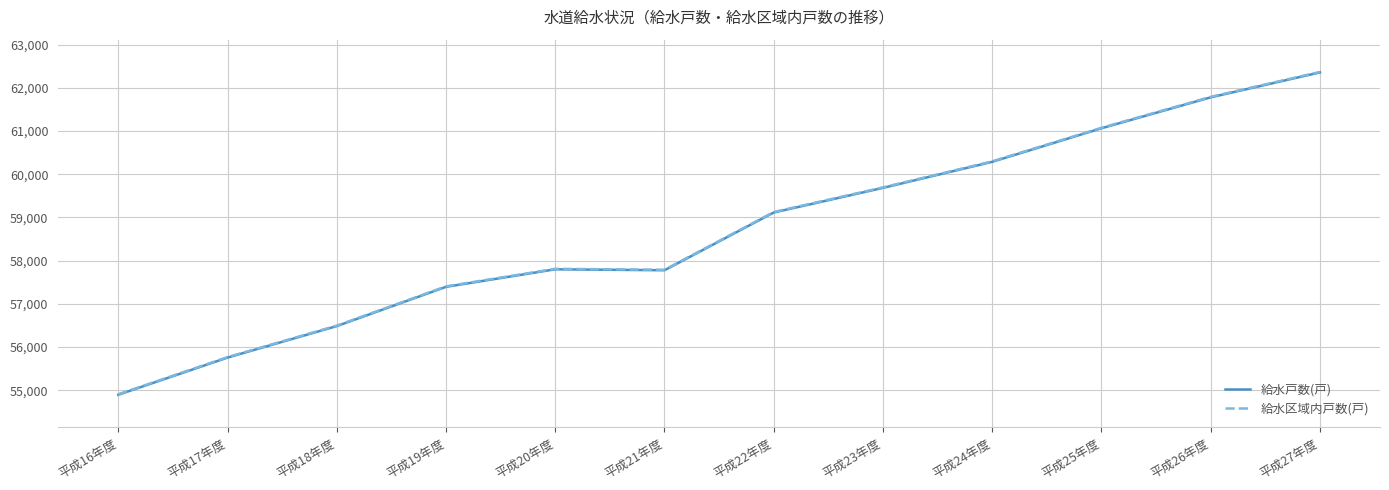

At how many categories does at least one series exceed 55096?

11